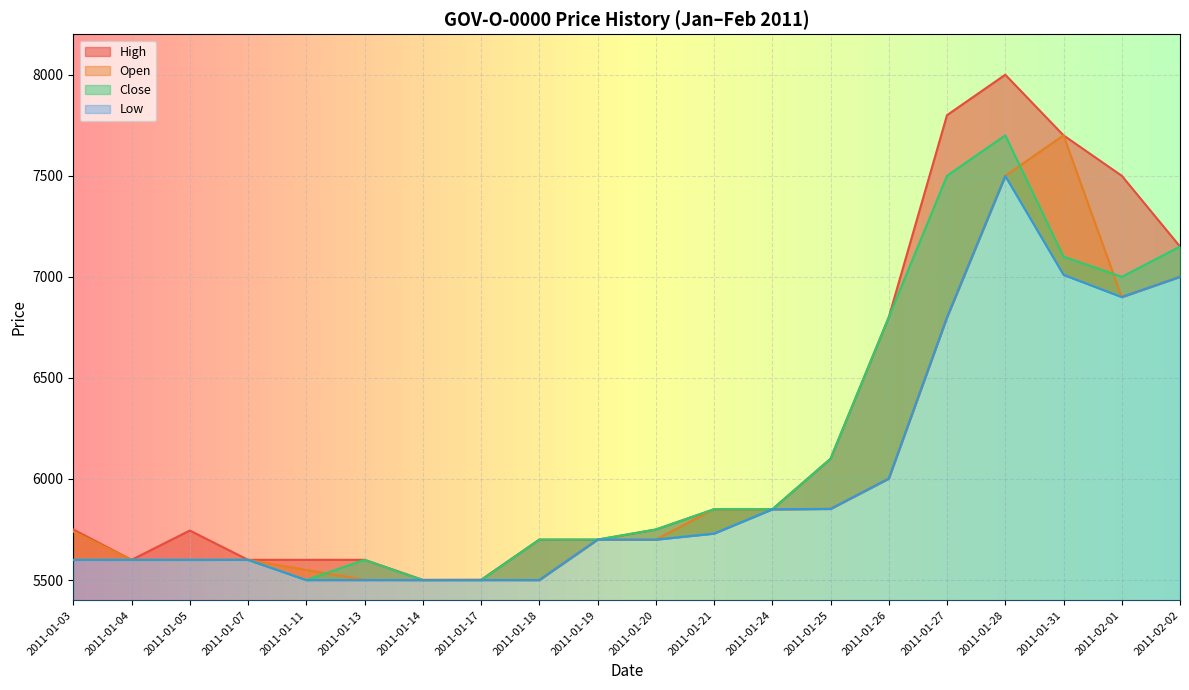

The value of High at 2011-01-17 is 5501. True or false?

True